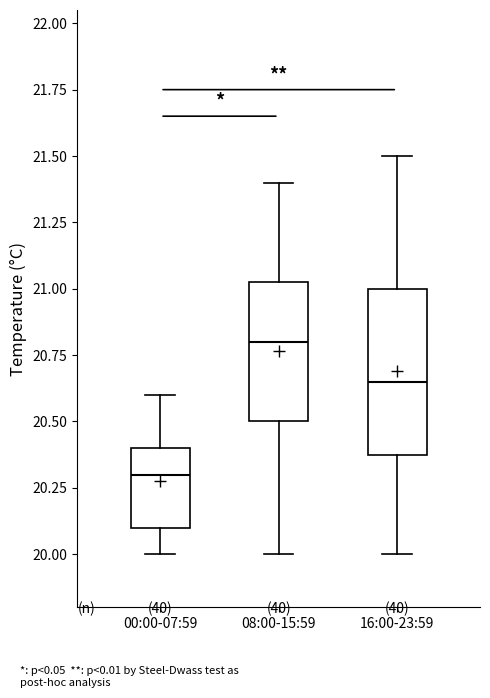

Reading left to right, read every box against the y-axis: the position of its median line, the range the box covers, and the ends of its whiskers. The values are not printed on the chart, so give them approximately, as read against the axis.

00:00-07:59: median 20.30, box 20.10 to 20.40, whiskers 20.00 to 20.60
08:00-15:59: median 20.80, box 20.50 to 21.05, whiskers 20.00 to 21.40
16:00-23:59: median 20.65, box 20.40 to 21.00, whiskers 20.00 to 21.50